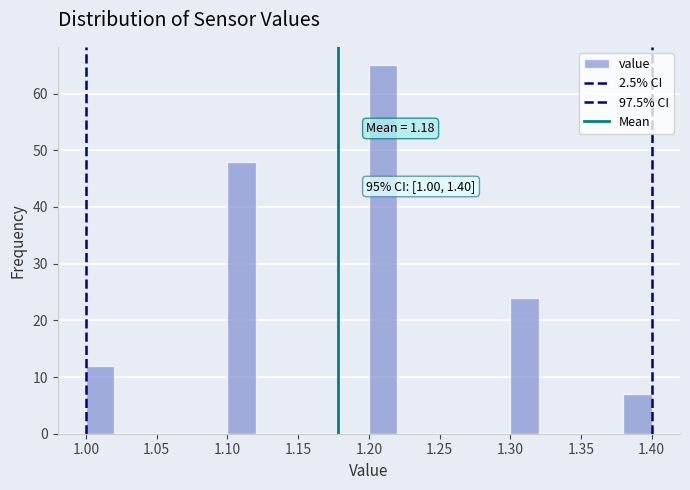

Which range on the x-axis has the tallest bar?

1.20 to 1.22